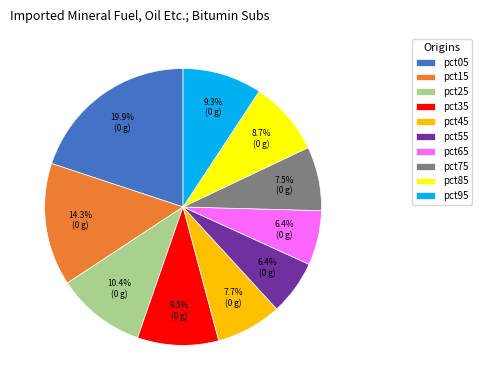

Is there any slice that represents more than half of the pie?

No